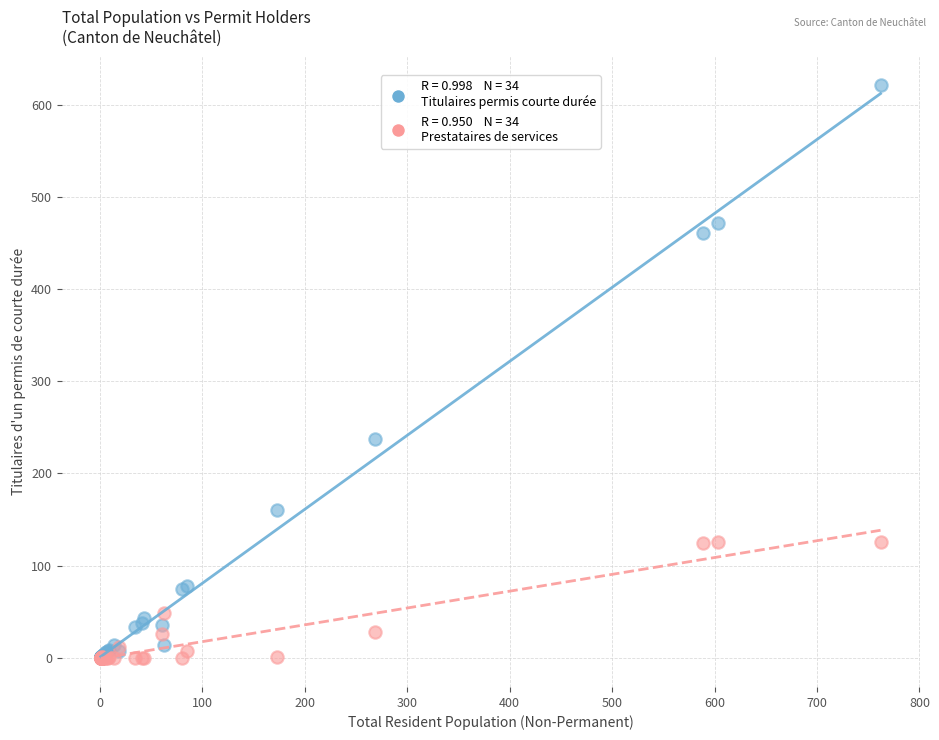

Across all series, what Y value is closest to 310?

237